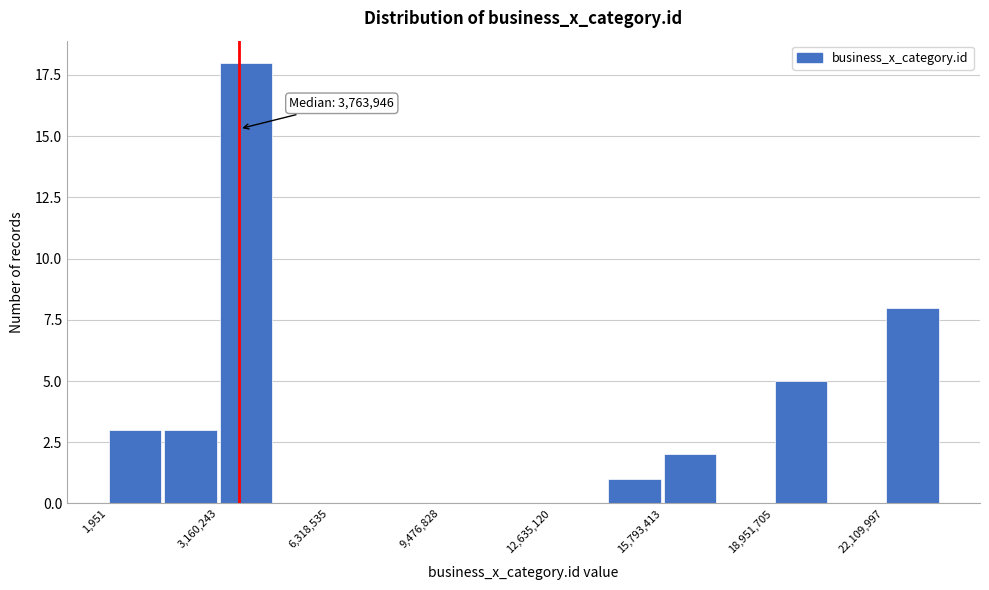

Read against the x-axis, roughly where is the centre of the tallest bar?

4000000